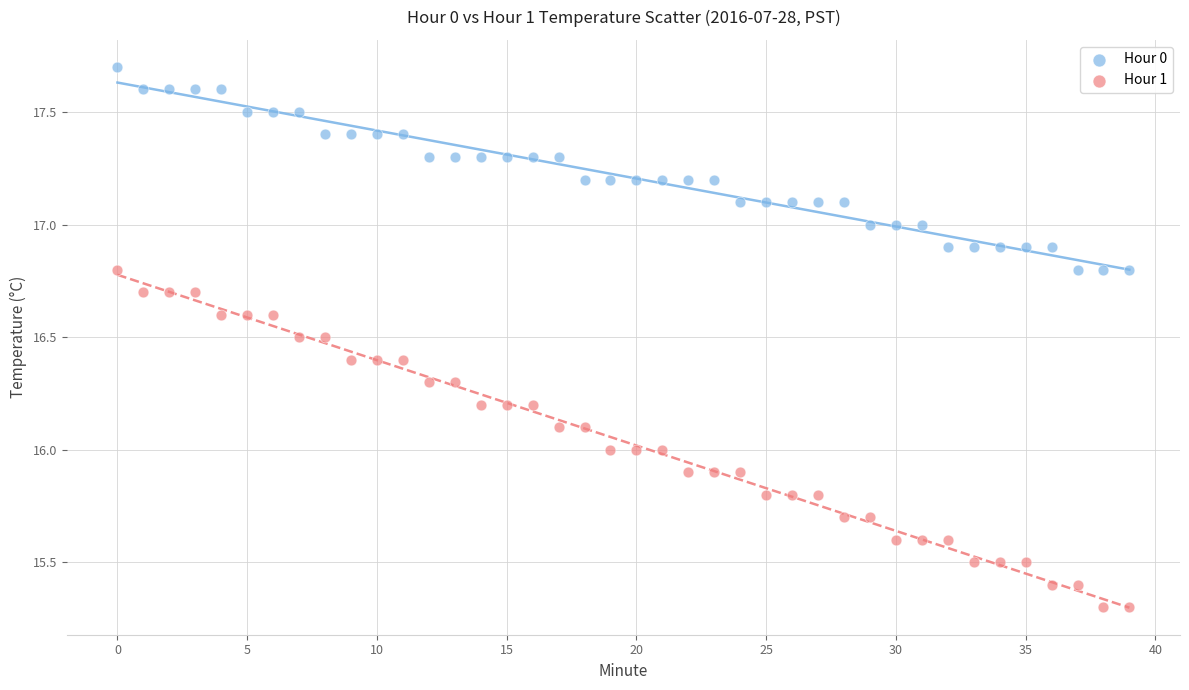

Which series has the largest Y range (max minus min)?

Hour 1